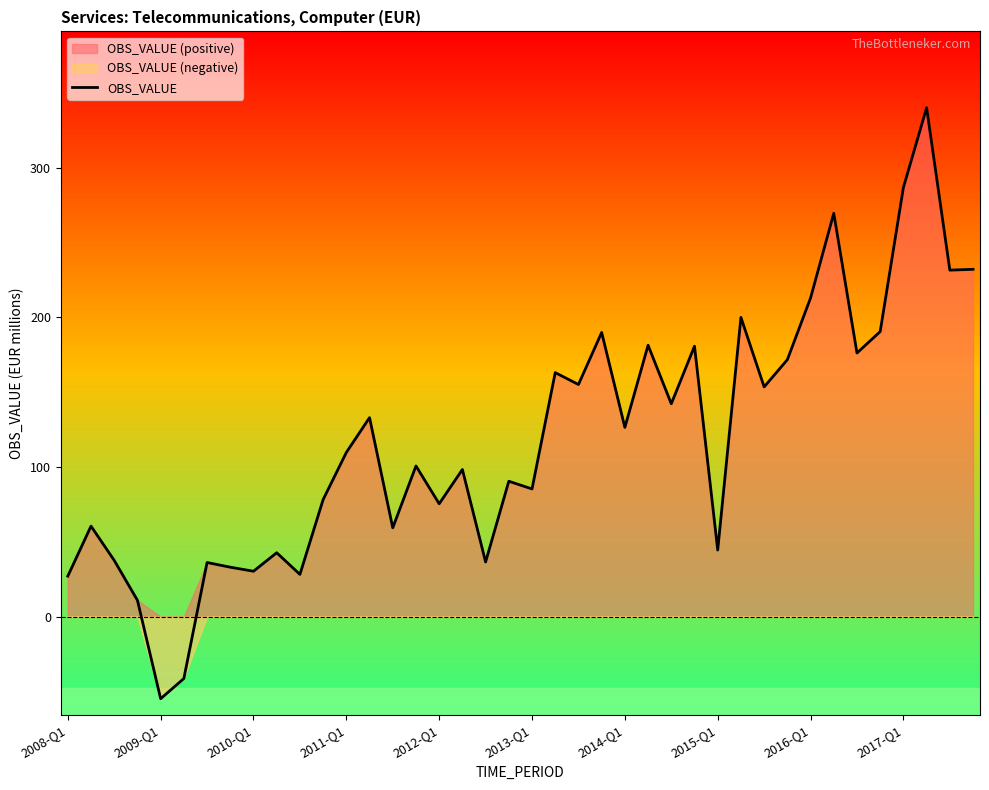

At which label does OBS_VALUE reach its minimum?

2009-Q1